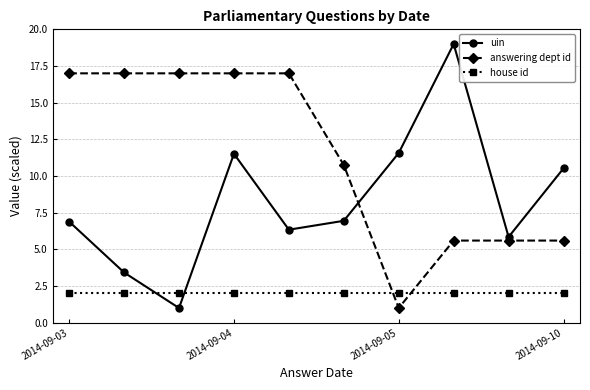

How many interior local peaks does the uin series have?

2